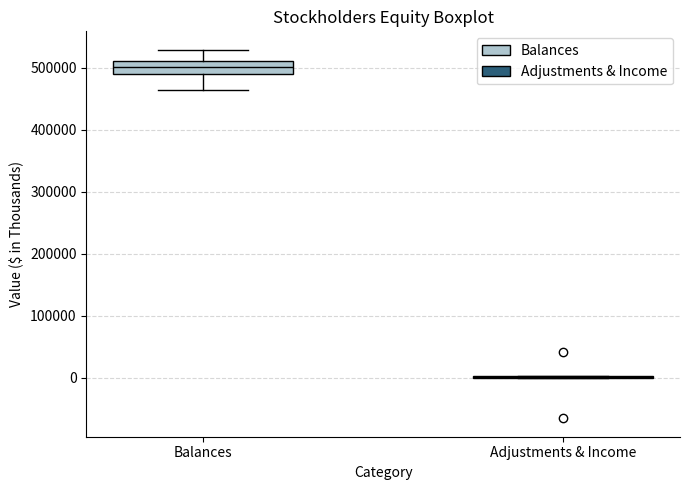

Reading left to right, transcribe this box plot: for each box, give where its median line is, the range the box spans, and where its two whiskers end, as read against the y-axis. The values are not printed on the chart, so give them approximately, as read against the axis.

Balances: median 500000, box 490000 to 510000, whiskers 460000 to 530000
Adjustments & Income: box collapsed to a line at 0, whiskers 0 to 0